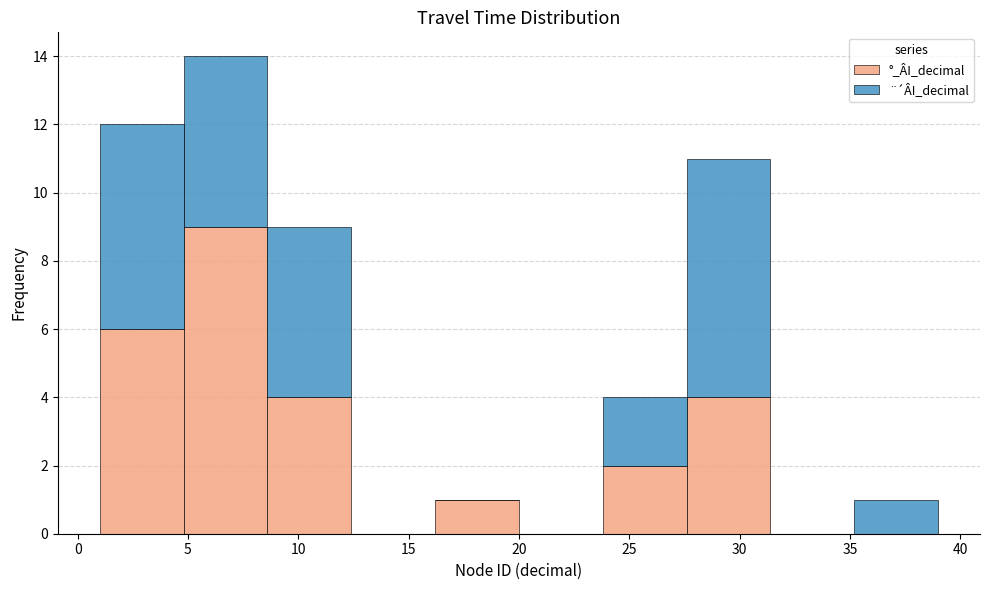

Reading left to right, list every stacked bar in this chart as the range it spans on the x-axis followed by its total height. Neither the bar edges nor the heights are printed on the chart, so give them approximately, as read against the axes.

1.0 to 4.8: 12
4.8 to 8.6: 14
8.6 to 12.4: 9
12.4 to 16.2: 0
16.2 to 20.0: 1
20.0 to 23.8: 0
23.8 to 27.6: 4
27.6 to 31.4: 11
31.4 to 35.2: 0
35.2 to 39.0: 1